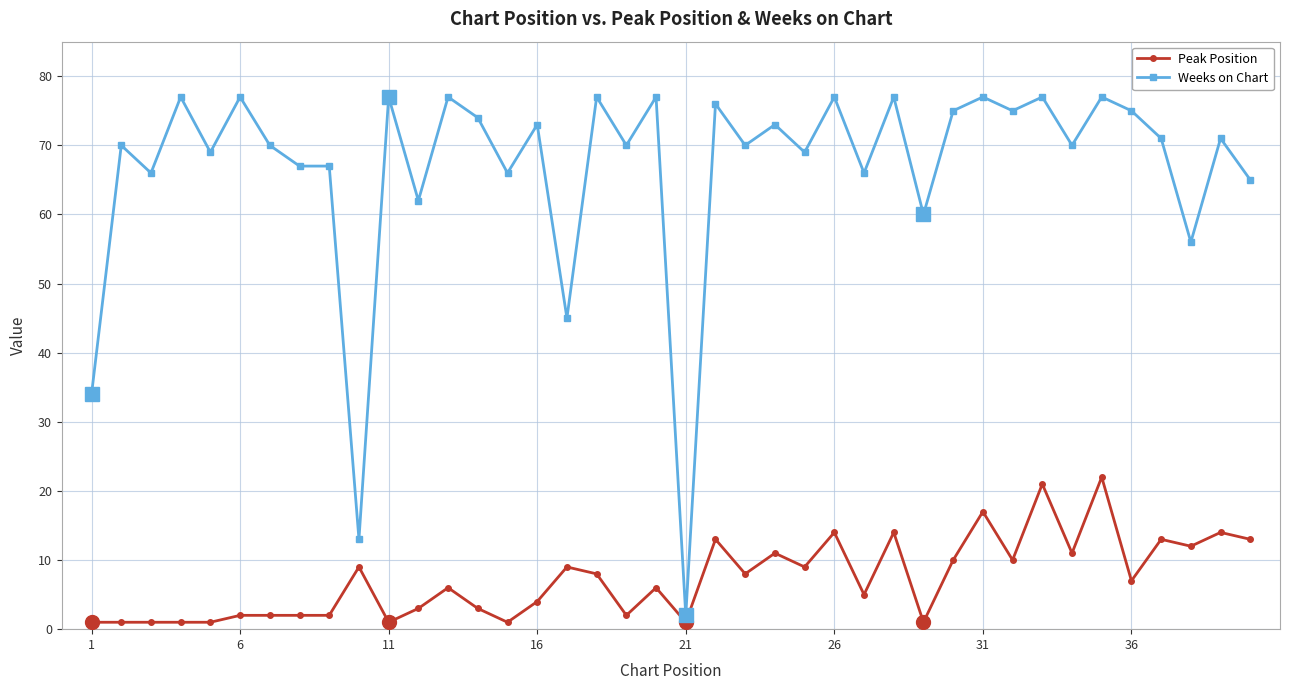

How many data points in Peak Position are less than 7?

20